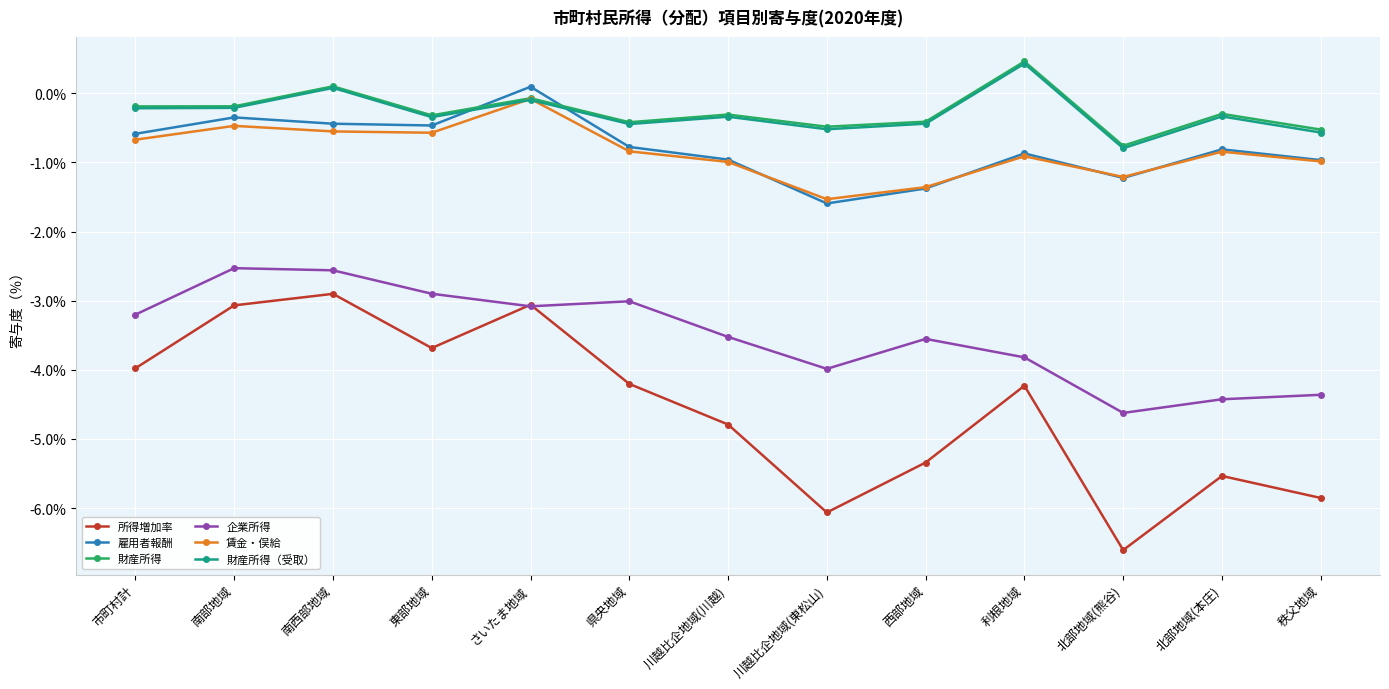

What is the greatest value displayed?

0.5